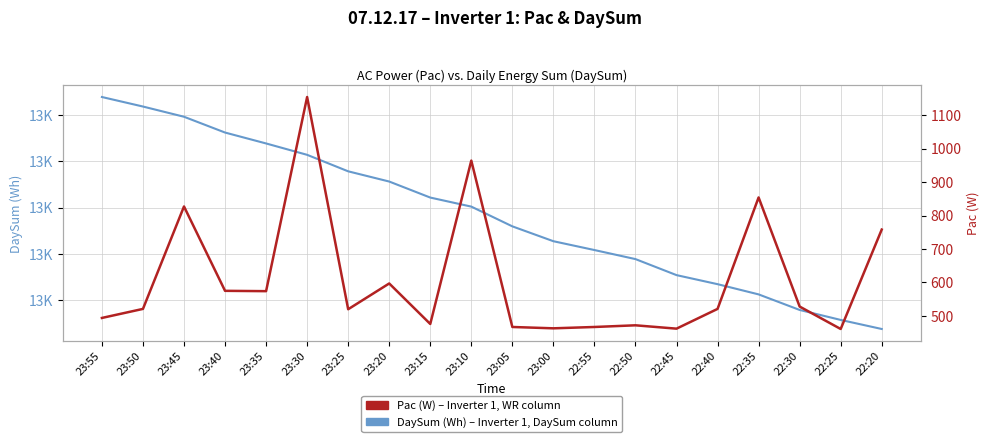

What is the approximate value of Pac at 22:55, to the nearest 10?

470